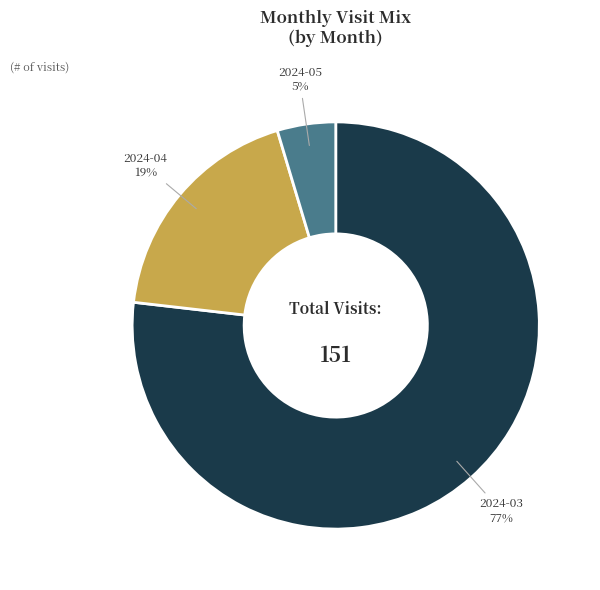

How many slices are in this pie chart?

3